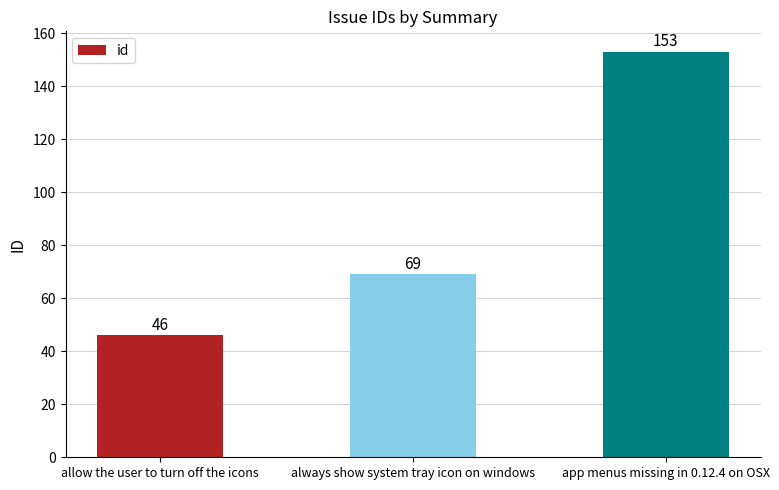

True or false: the data shows 69 at always show system tray icon on windows.

True